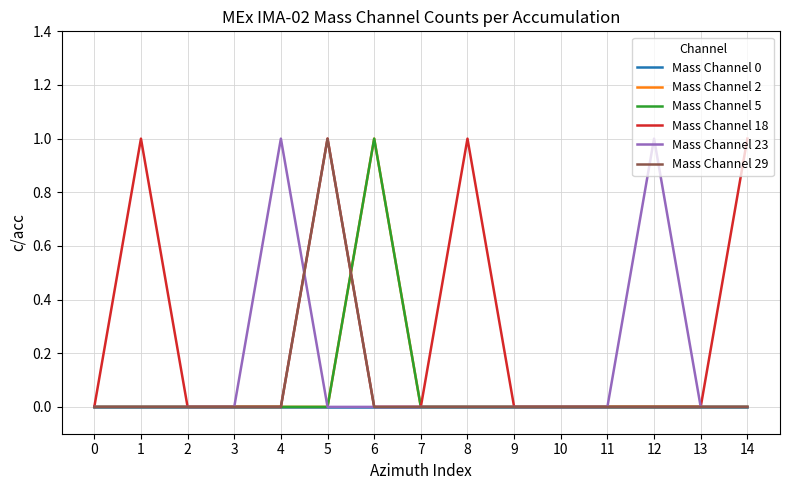

What is the greatest value displayed?

1